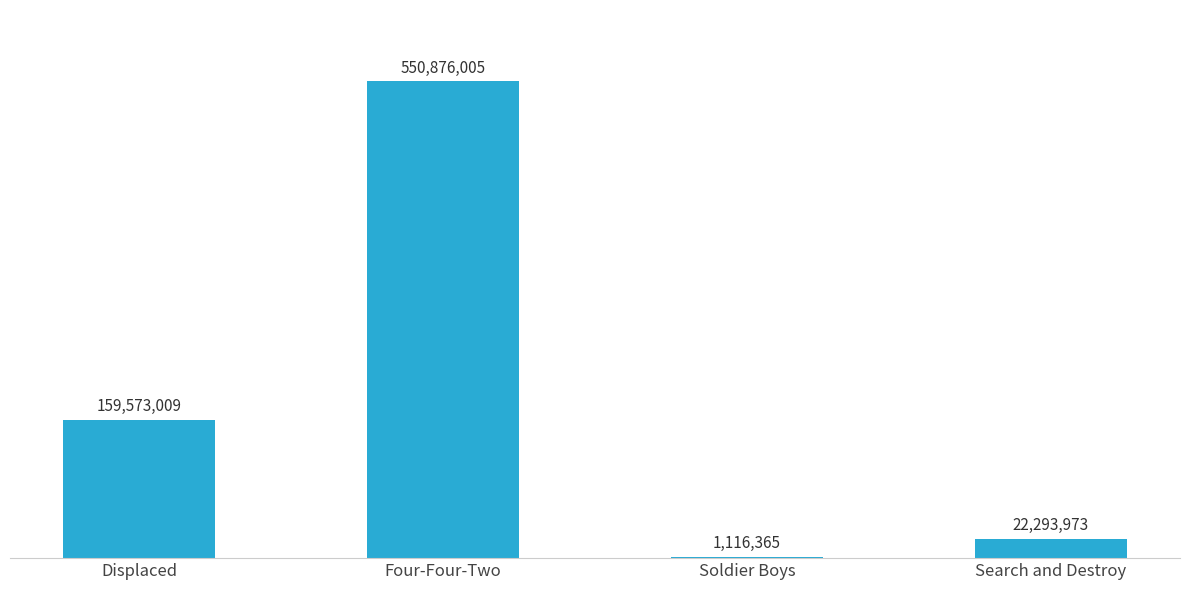

Which label corresponds to the largest value in the chart?

Four-Four-Two